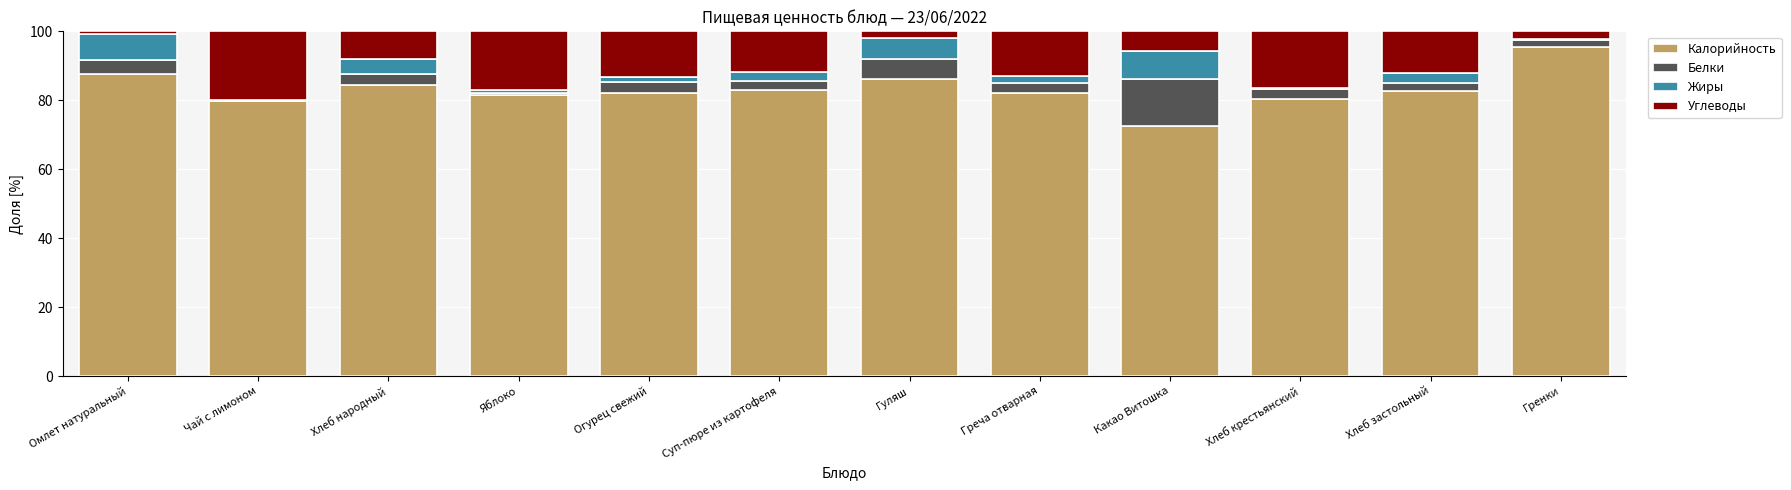

At which label does Калорийность reach its peak?

Гренки